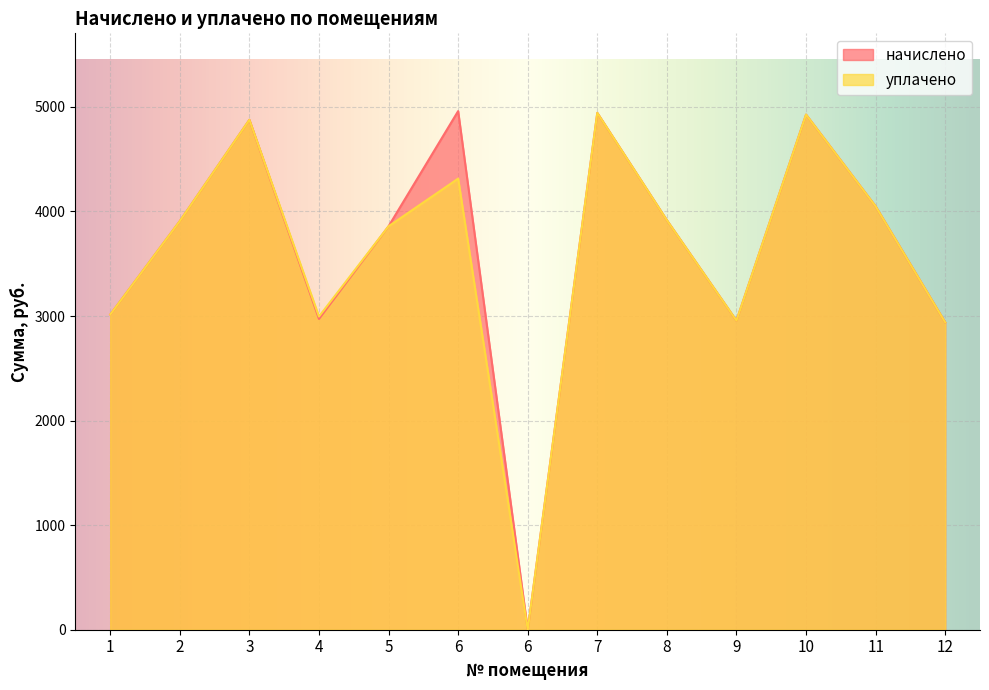

True or false: начислено and уплачено cross at least once.

False